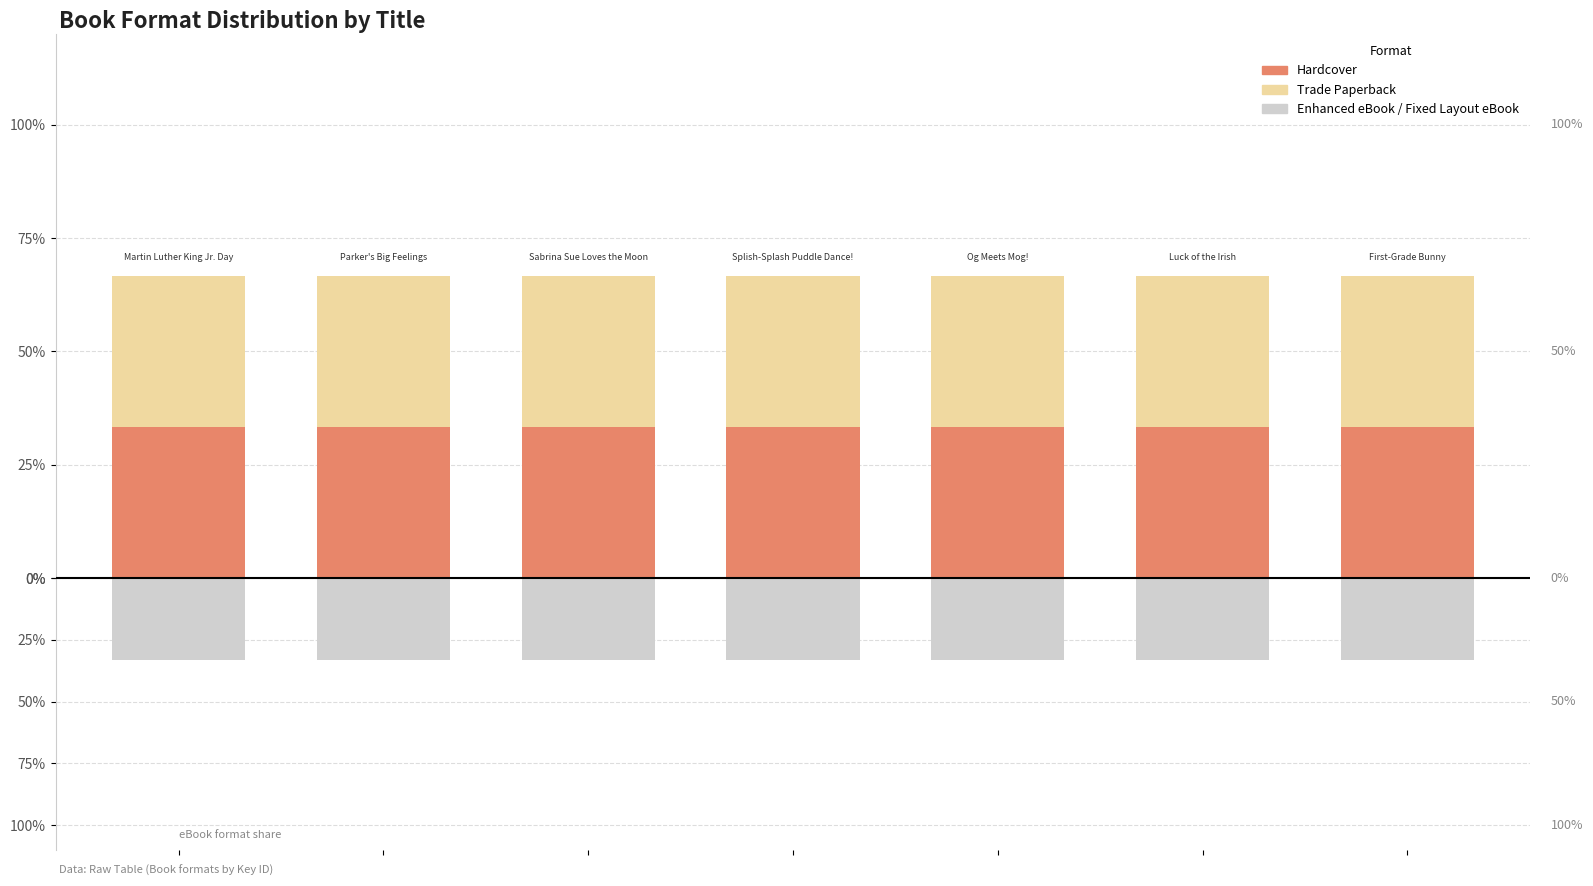

Rank the categories by Trade Paperback value from highest to lowest.

0, 1, 2, 3, 4, 5, 6